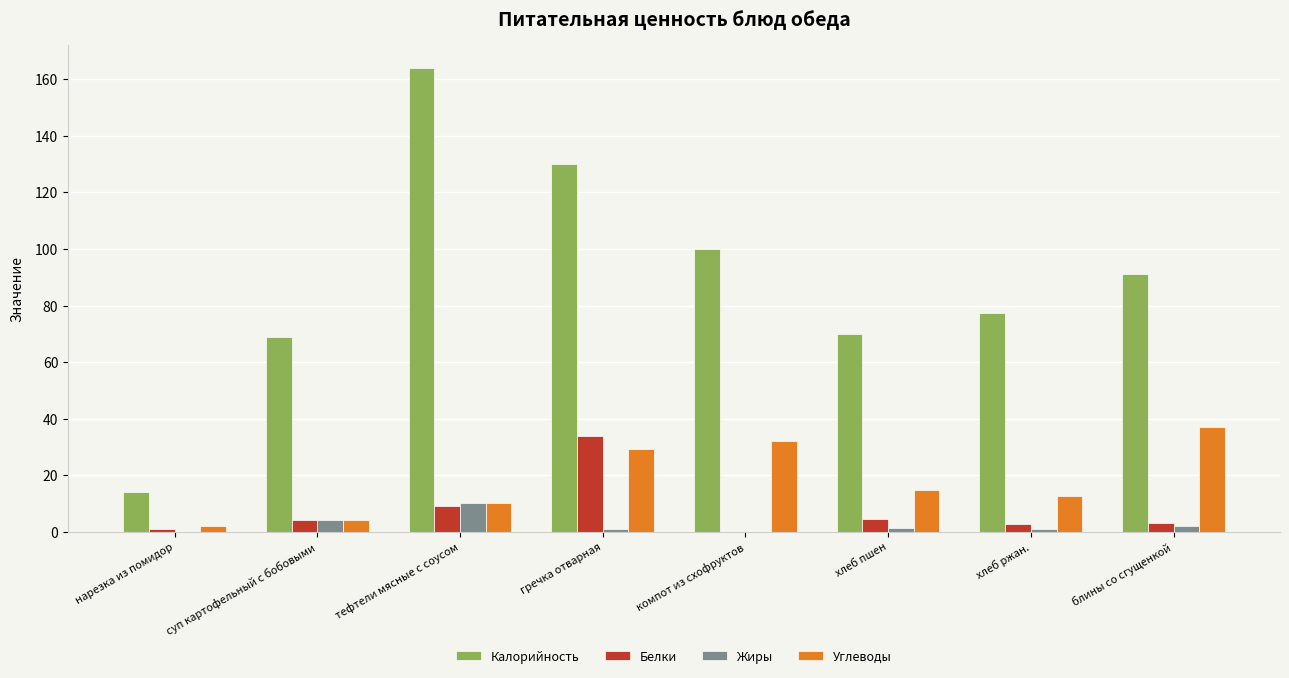

What is the sum of the Жиры values at суп картофельный с бобовыми and тефтели мясные с соусом?

14.0